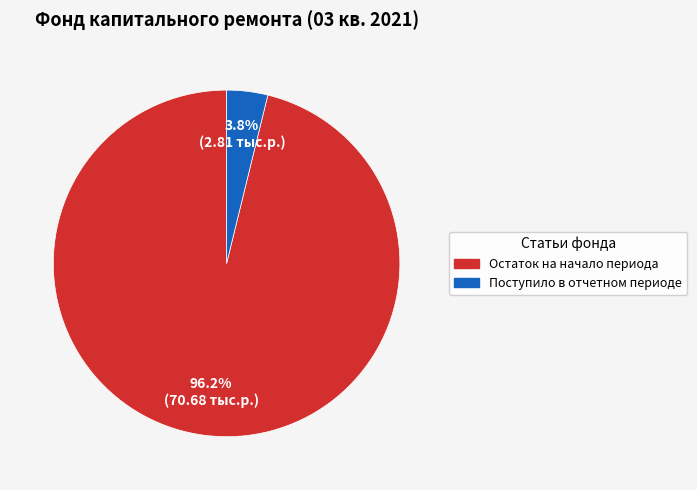

Count the number of slices in the pie.

2